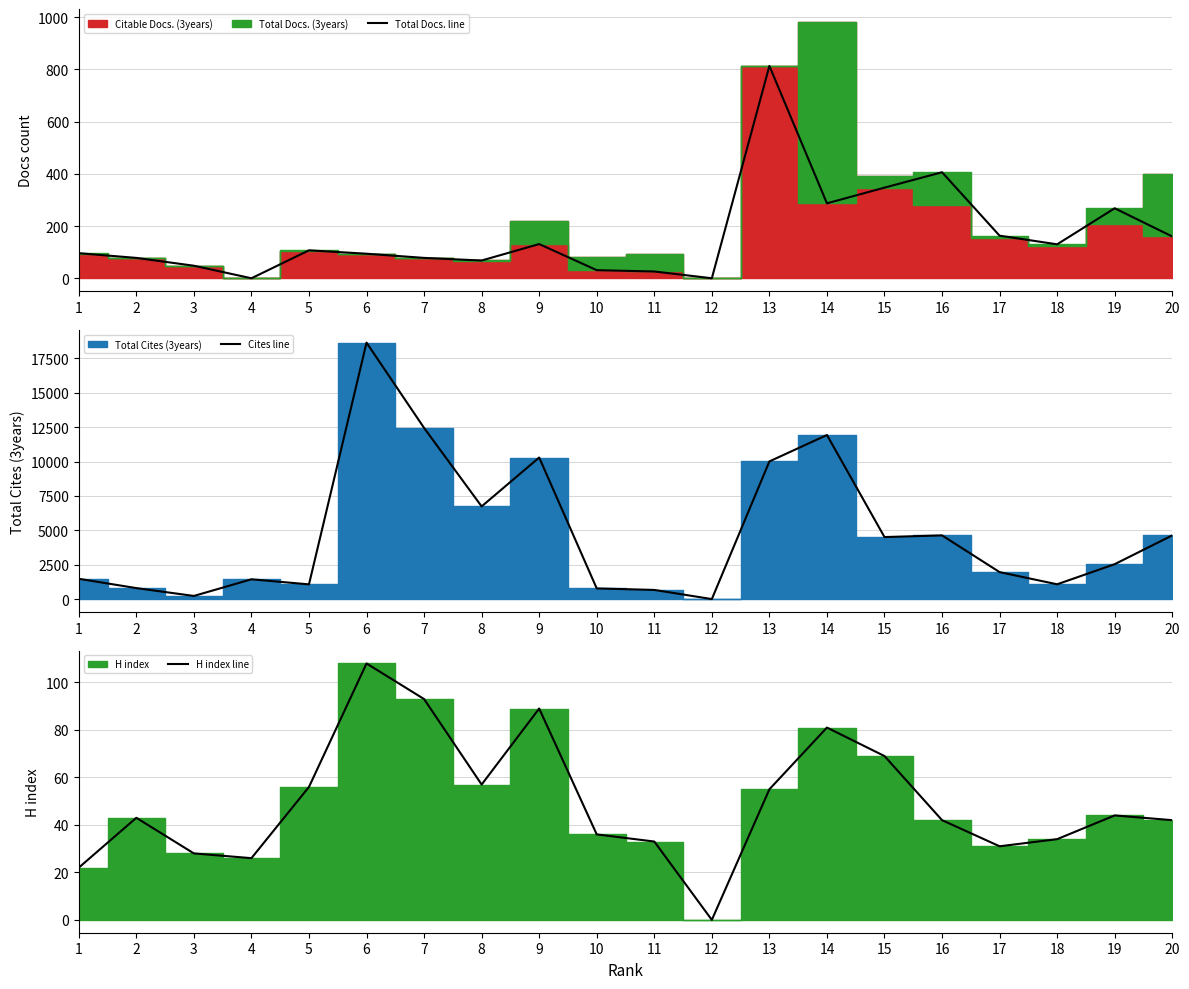

How many data points in Total Docs. line are above 107?

9